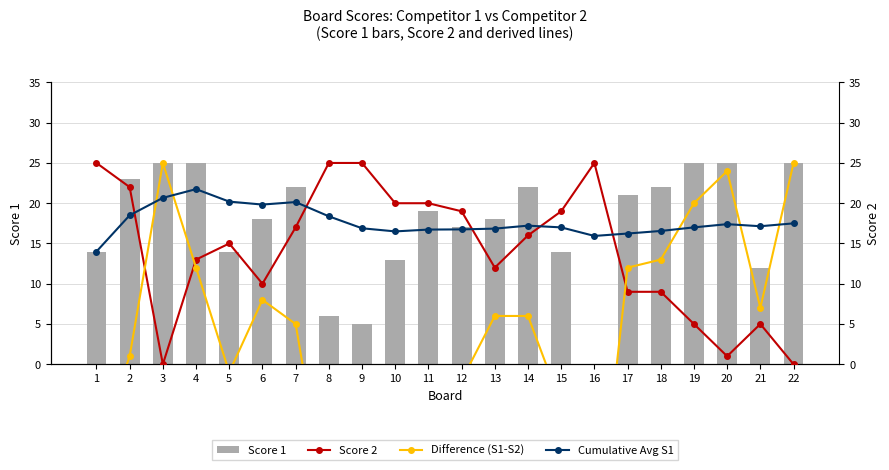

What is the value of the Score 1 bar at the 14th from the left?

22.0